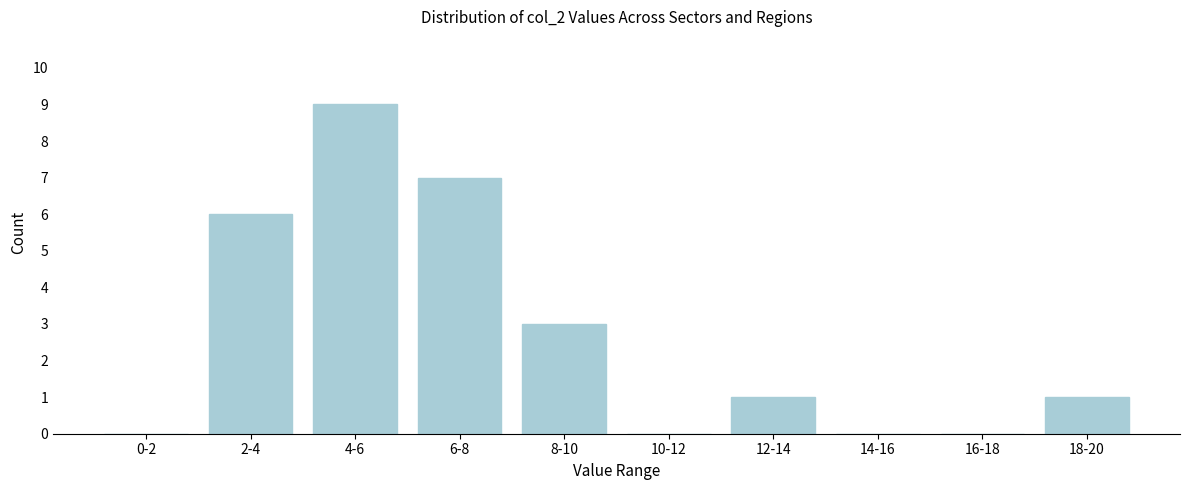

Reading left to right, transcribe all the data shown in this chart.

0-2=0	2-4=6	4-6=9	6-8=7	8-10=3	10-12=0	12-14=1	14-16=0	16-18=0	18-20=1